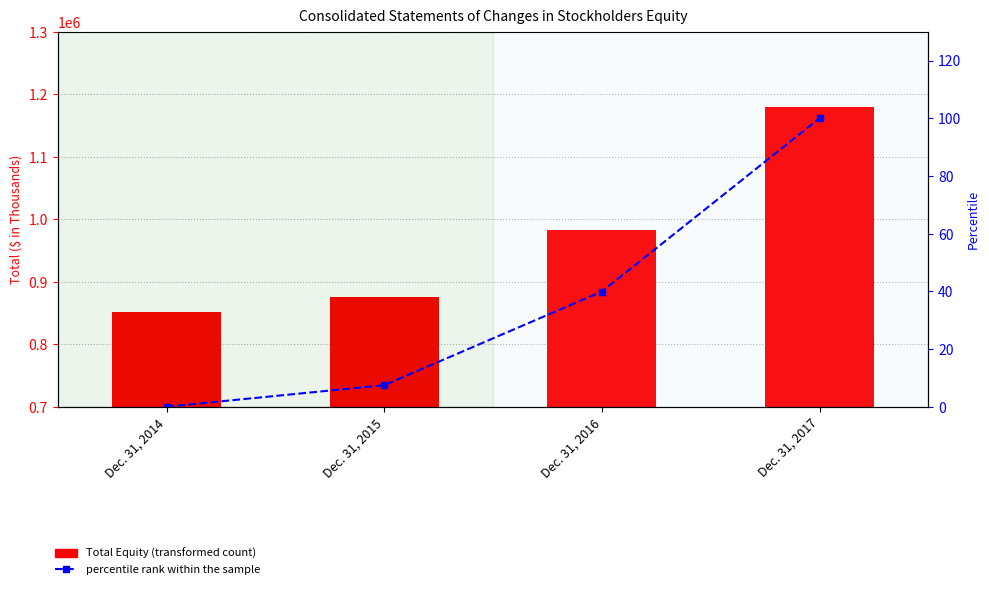

Between Dec. 31, 2017 and Dec. 31, 2015, which is larger?

Dec. 31, 2017